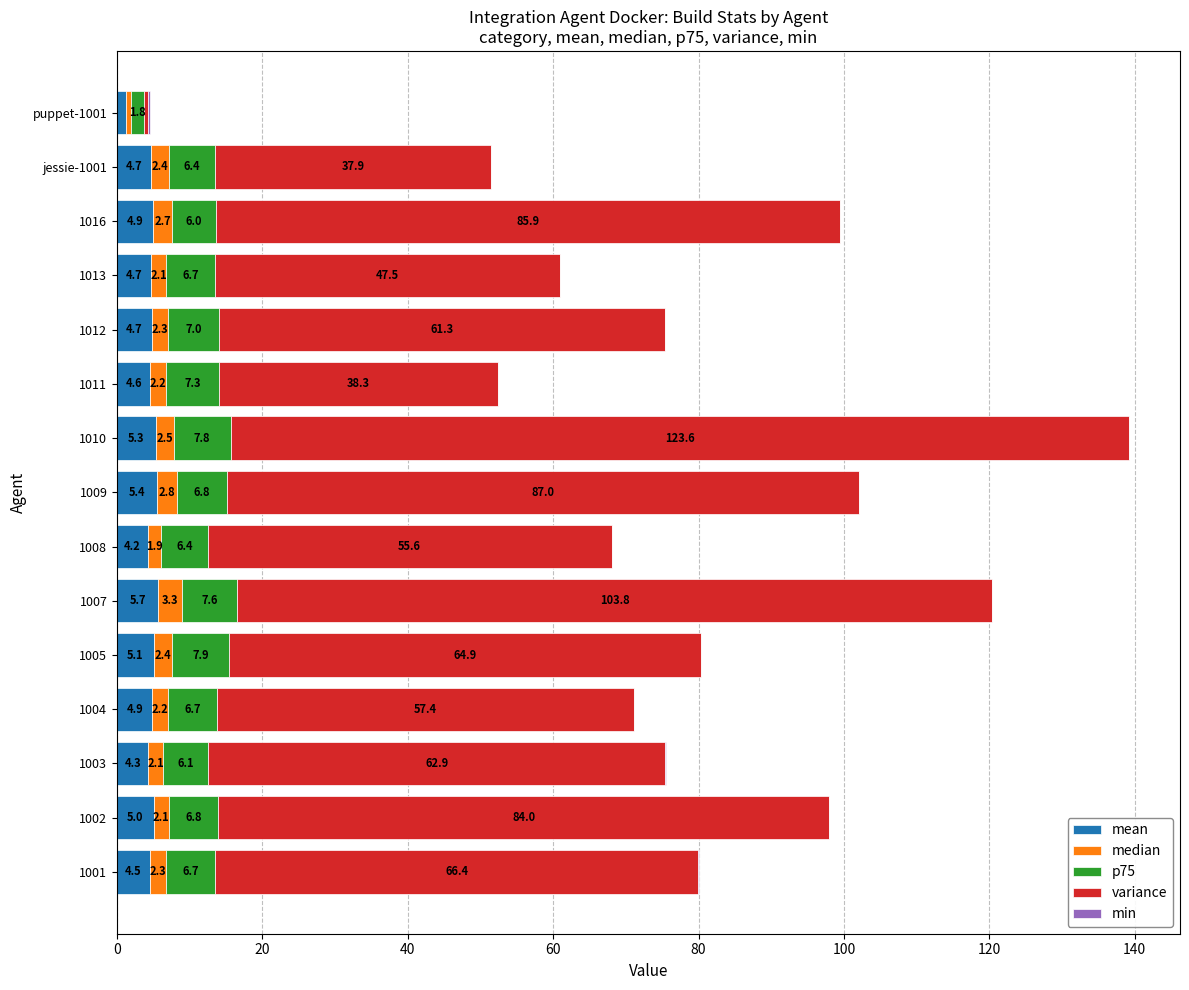

At which category is the sum across all series the highest?

1010